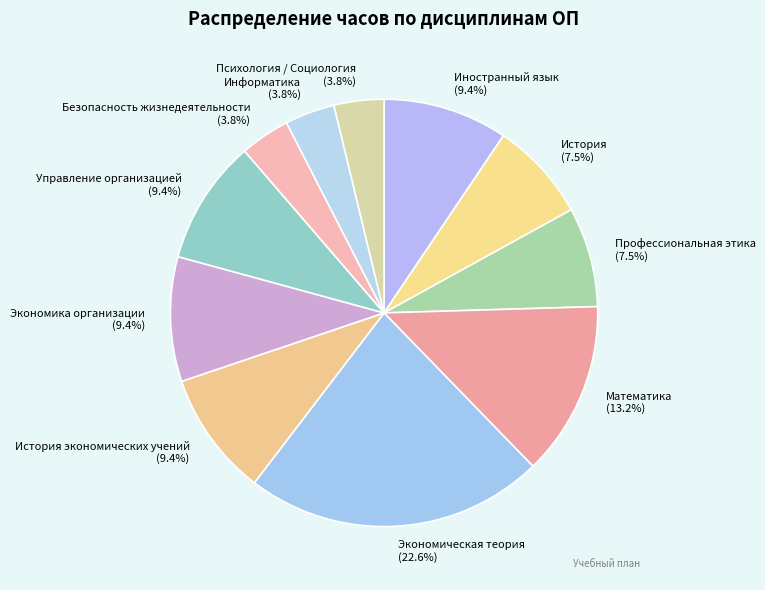

Does any single category account for the majority?

No